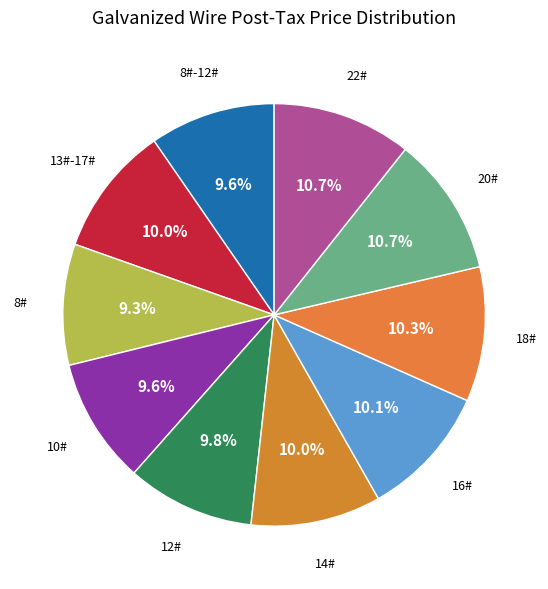

Between 22# and 10#, which is larger?

22#